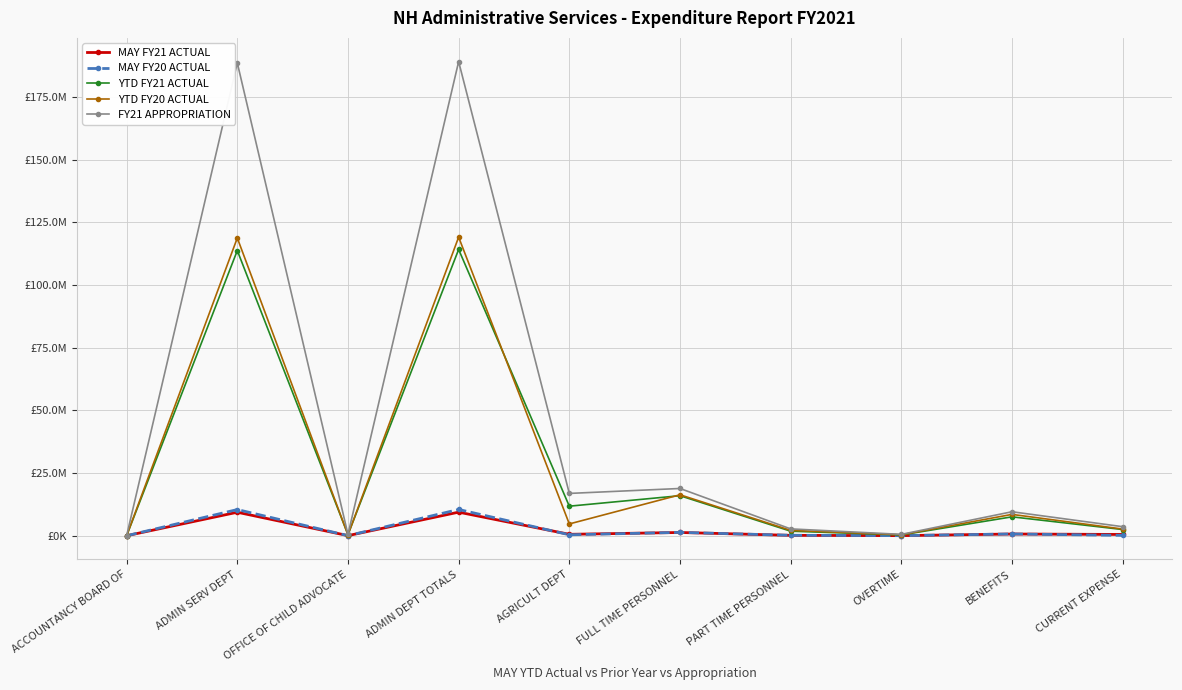

Where is the first local maximum for YTD FY20 ACTUAL?

ADMIN SERV DEPT